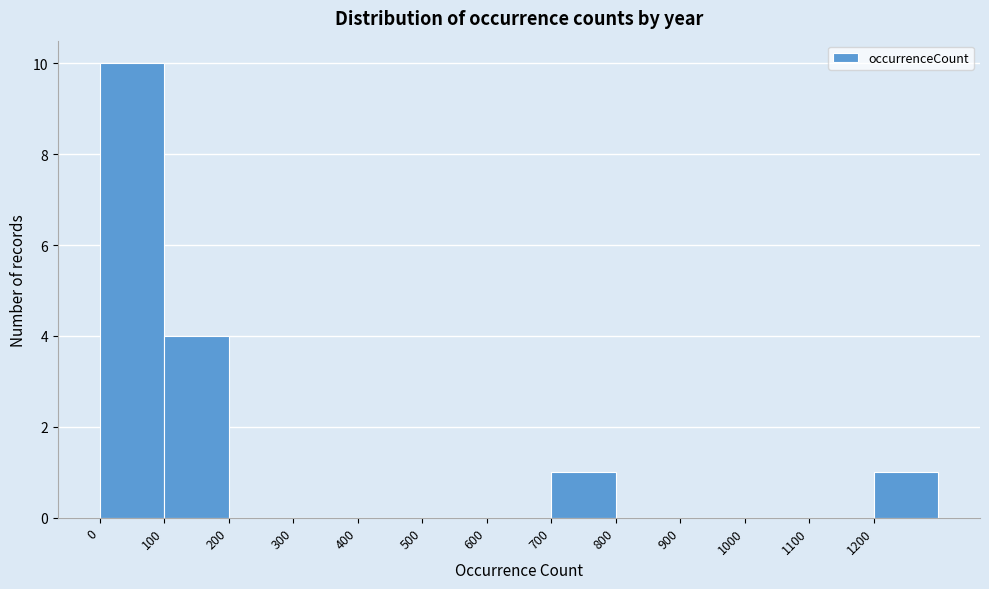

Over which range of the x-axis is the bar tallest?

0 to 100